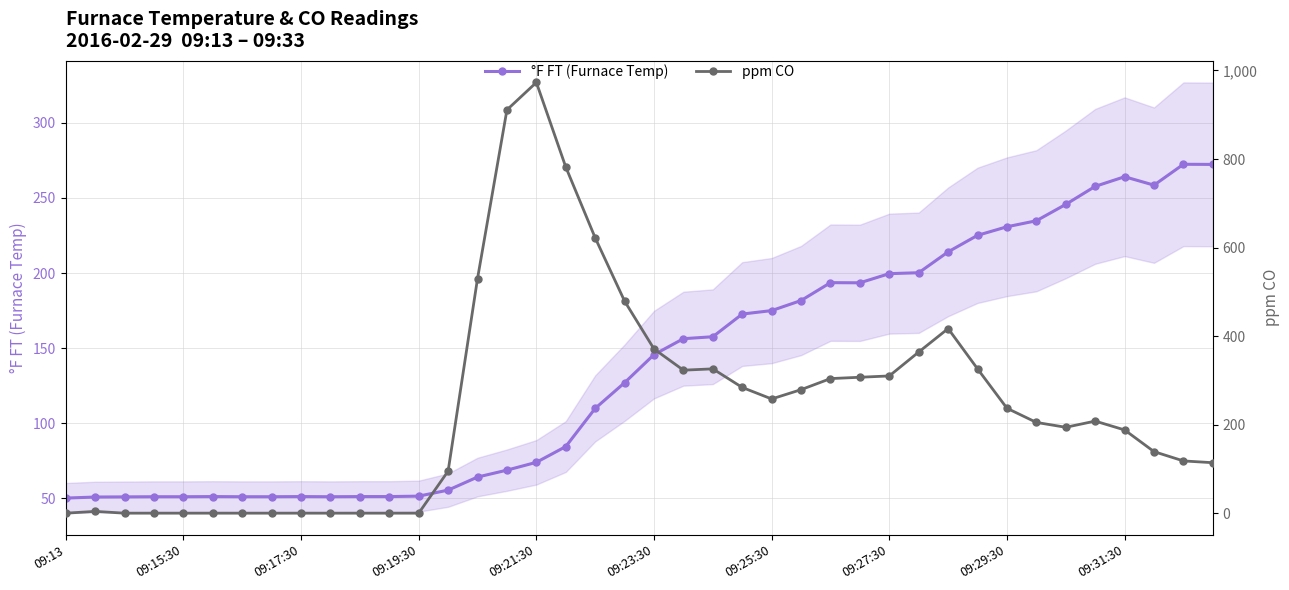

List the labels in order of ppm CO value, smallest first.

09:13, 09:17:30, 09:19:30, 09:21:30, 09:23:30, 09:25:30, 09:27:30, 09:29:30, 09:31:30, 10, 11, 12, 09:15:30, 13, 39, 38, 37, 36, 34, 33, 35, 32, 24, 25, 23, 26, 27, 28, 21, 22, 31, 29, 20, 30, 19, 14, 18, 17, 15, 16